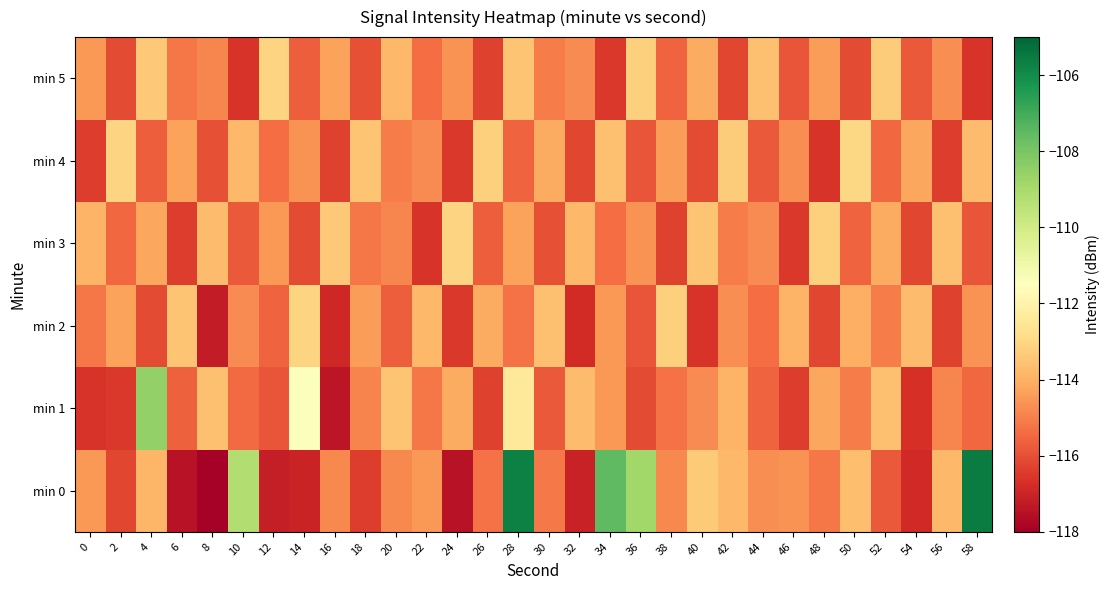

List the series in order of their peak value, highest first.

min 0, min 1, min 4, min 2, min 3, min 5